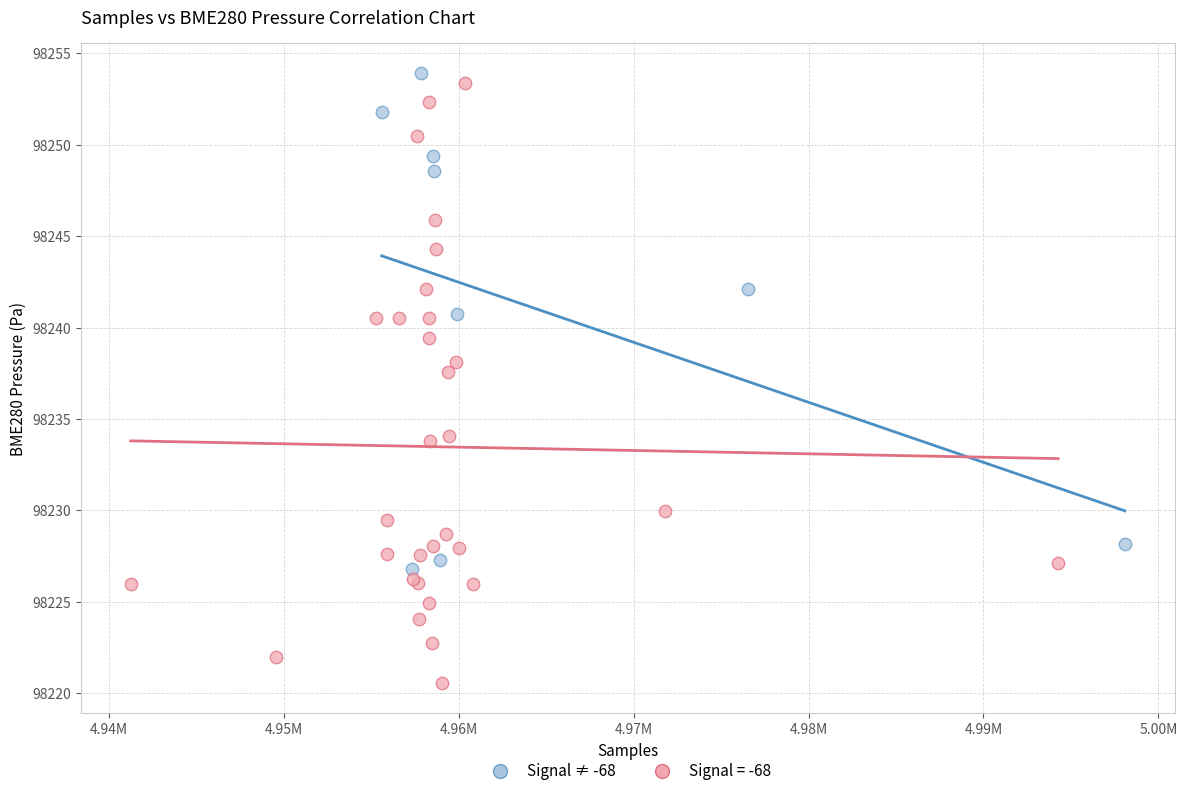

Which series contains the lowest Y value?

Signal = -68